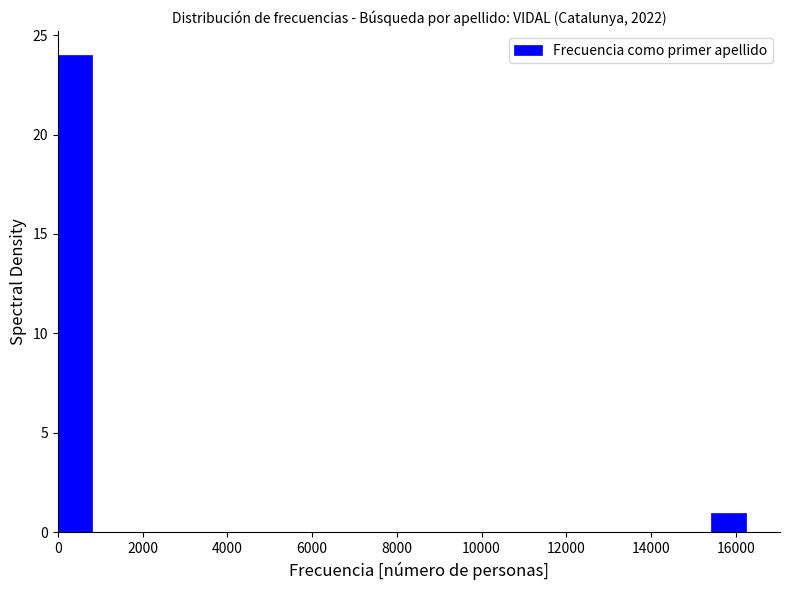

Over which range of the x-axis is the bar tallest?

0 to 800